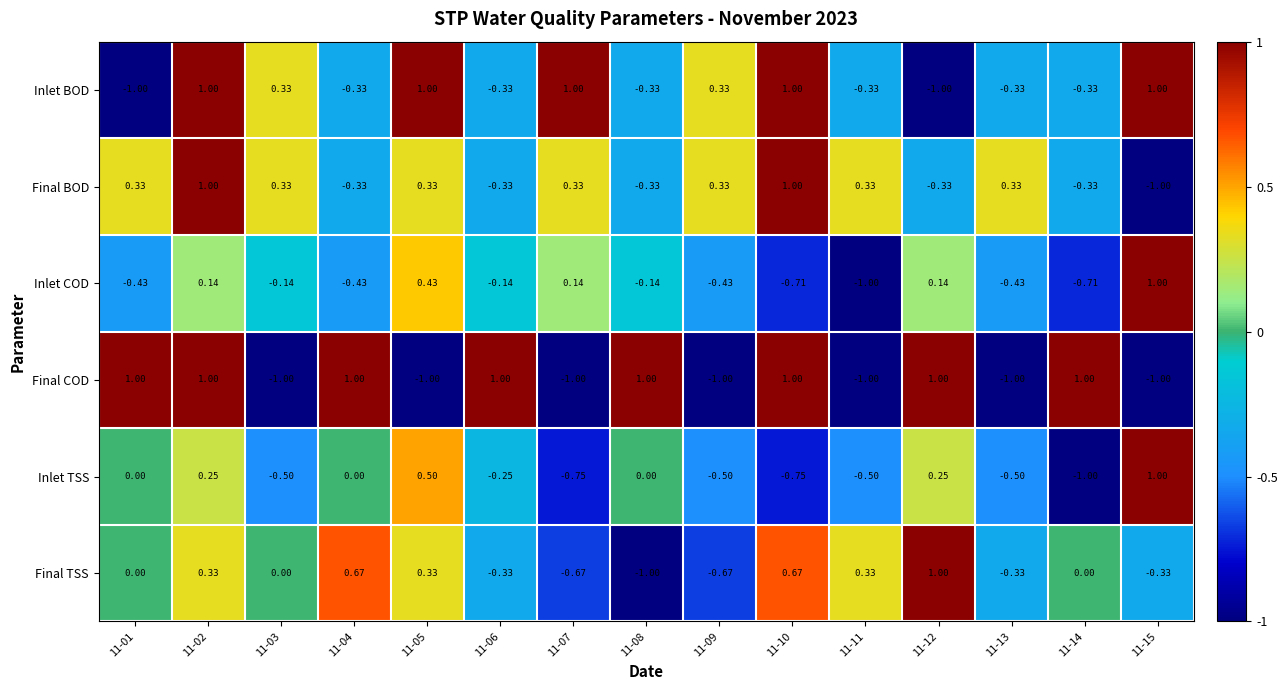

Which series has the largest total across all categories?

Inlet BOD